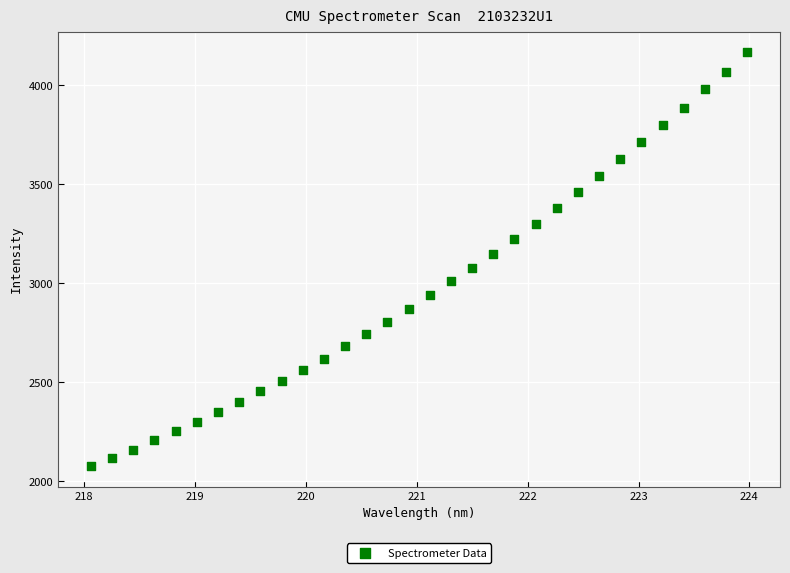

What is the range of X values (max minus min)?

5.9